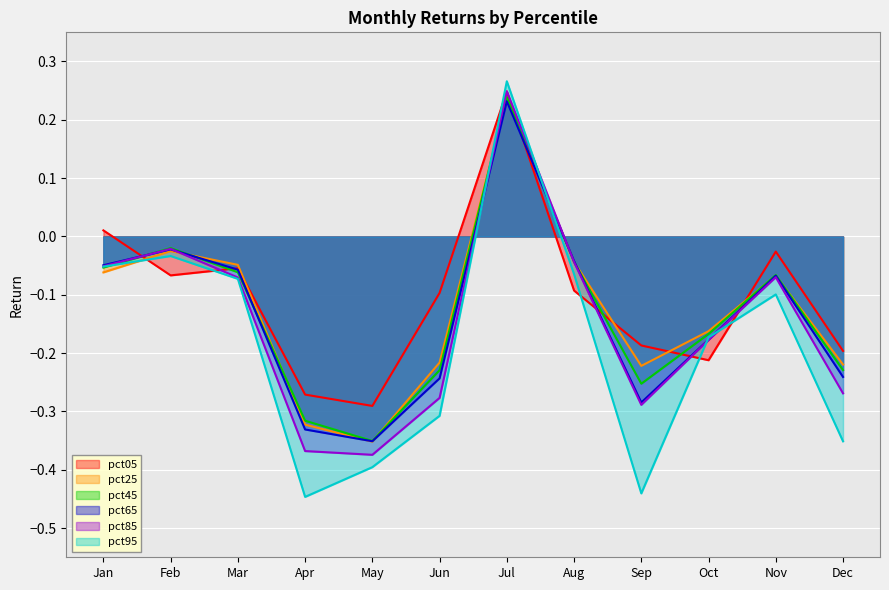

How many values in the pct05 series exceed 0?

2